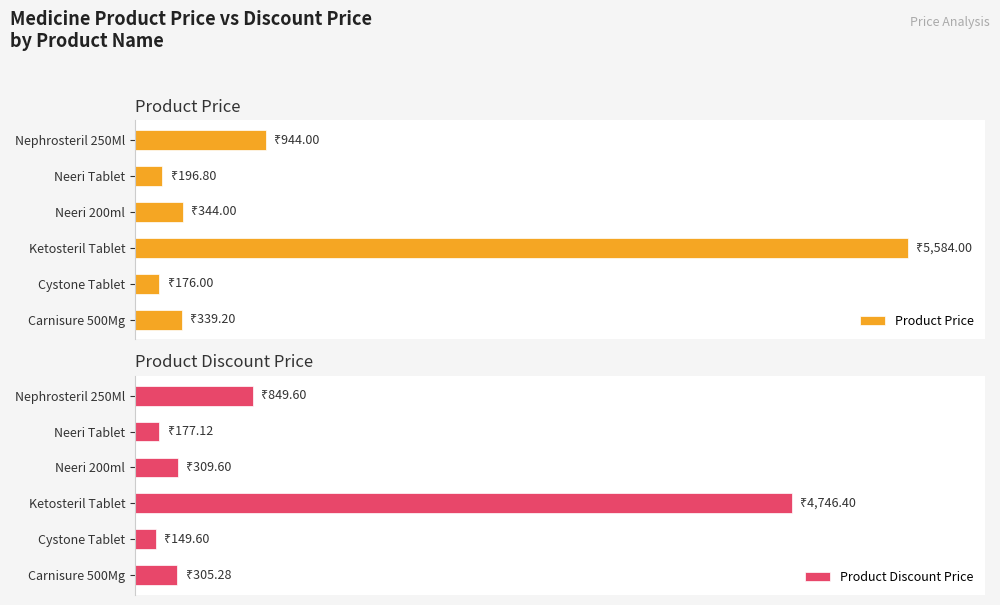

List the series in order of their peak value, highest first.

Product Price, Product Discount Price